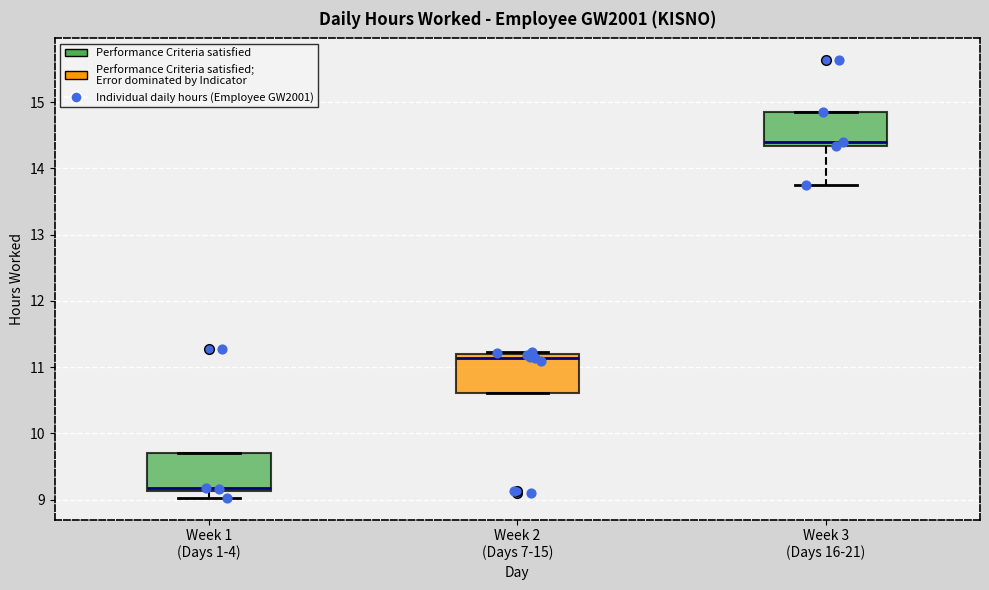

Which box's median line is the lowest?

Week 1 (Days 1-4)